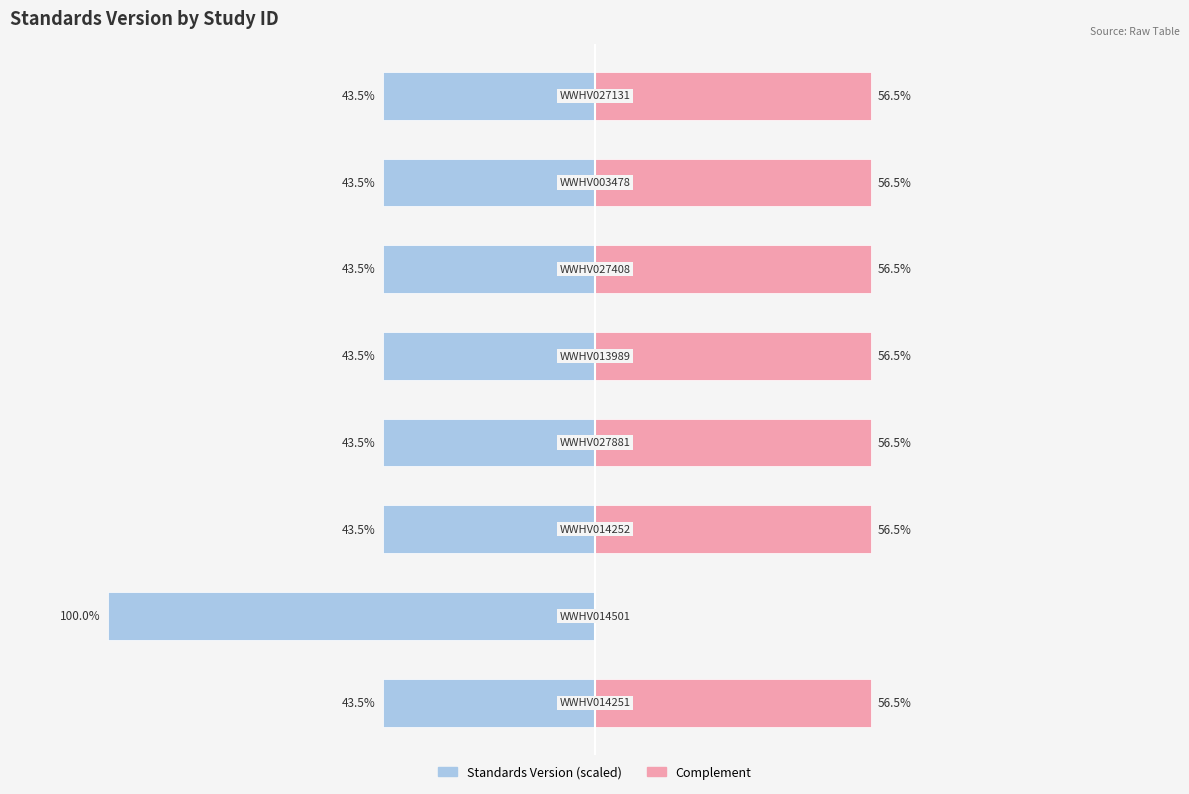

Rank the categories by value from highest to lowest.

WWHV014501, WWHV014251, WWHV014252, WWHV027881, WWHV013989, WWHV027408, WWHV003478, WWHV027131